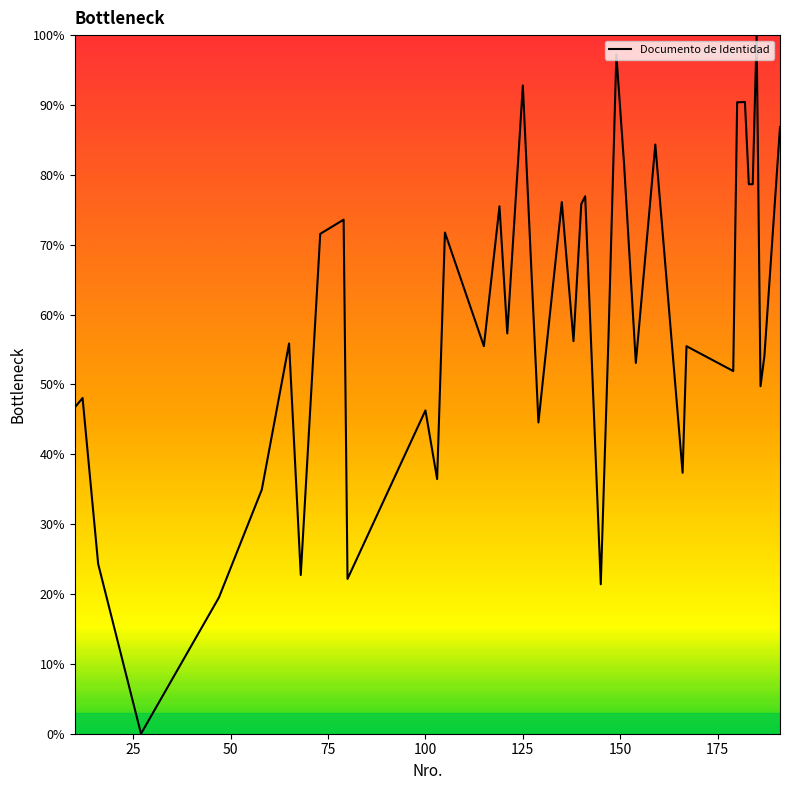

What is the greatest value displayed?

100.0